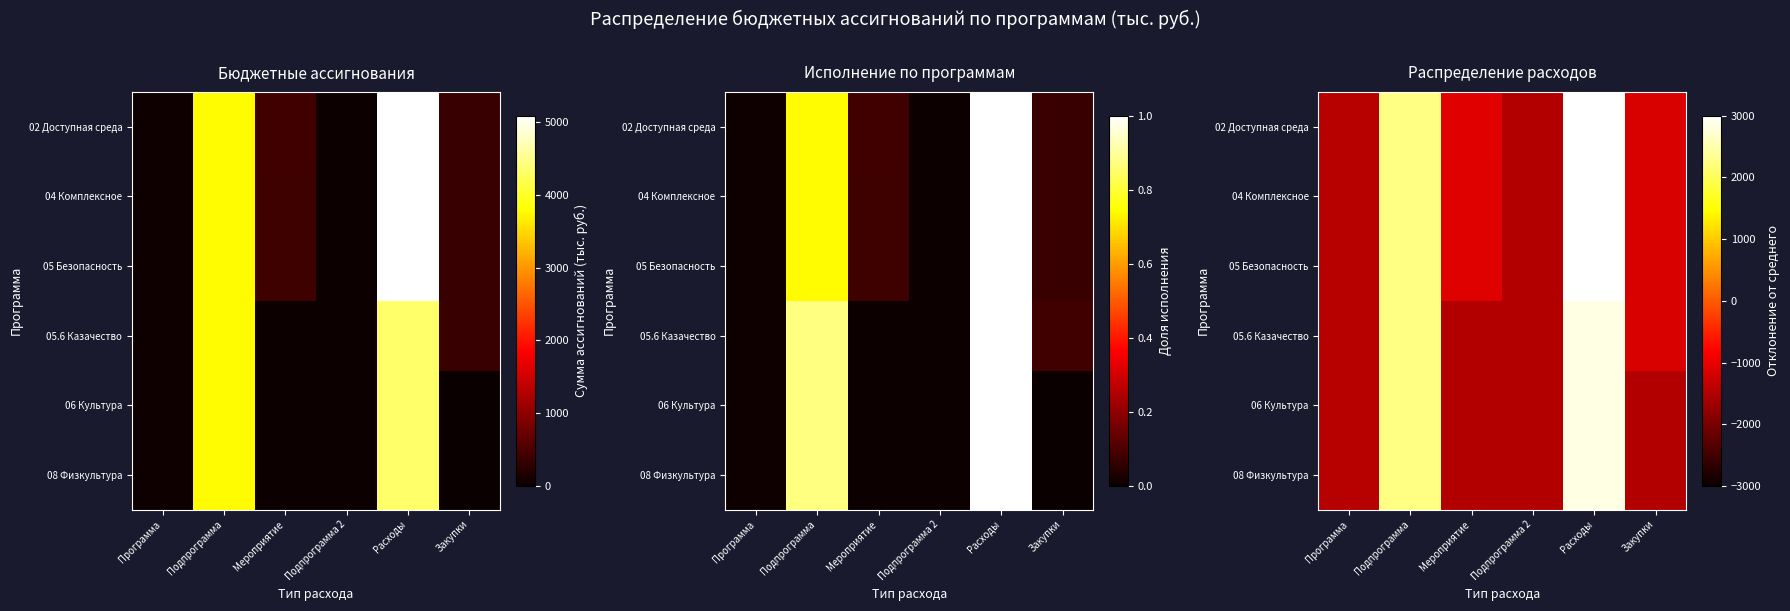

Between Программа and Расходы, which is larger?

Расходы